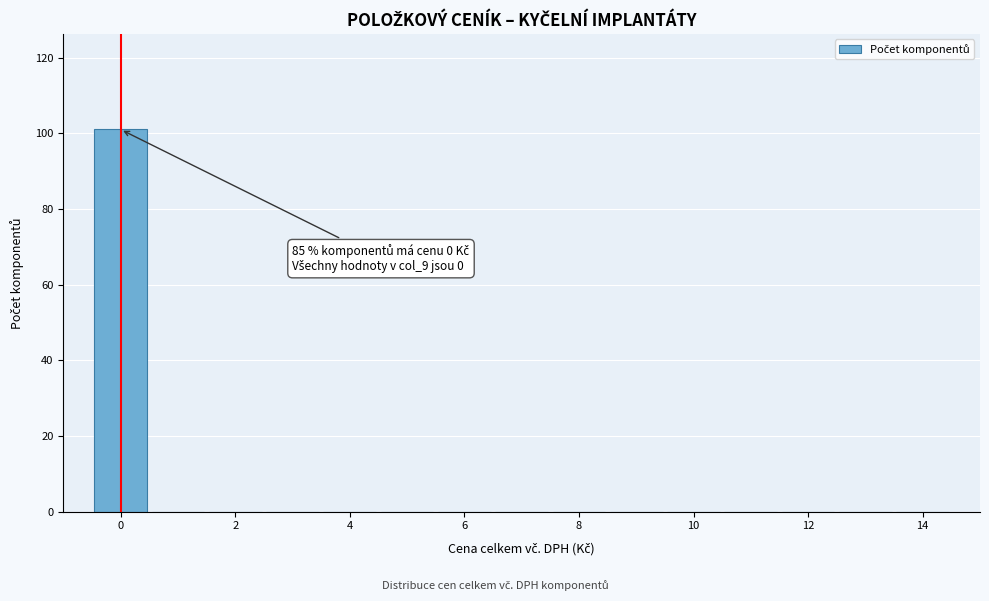

Over which range of the x-axis is the bar tallest?

-0.5 to 0.5